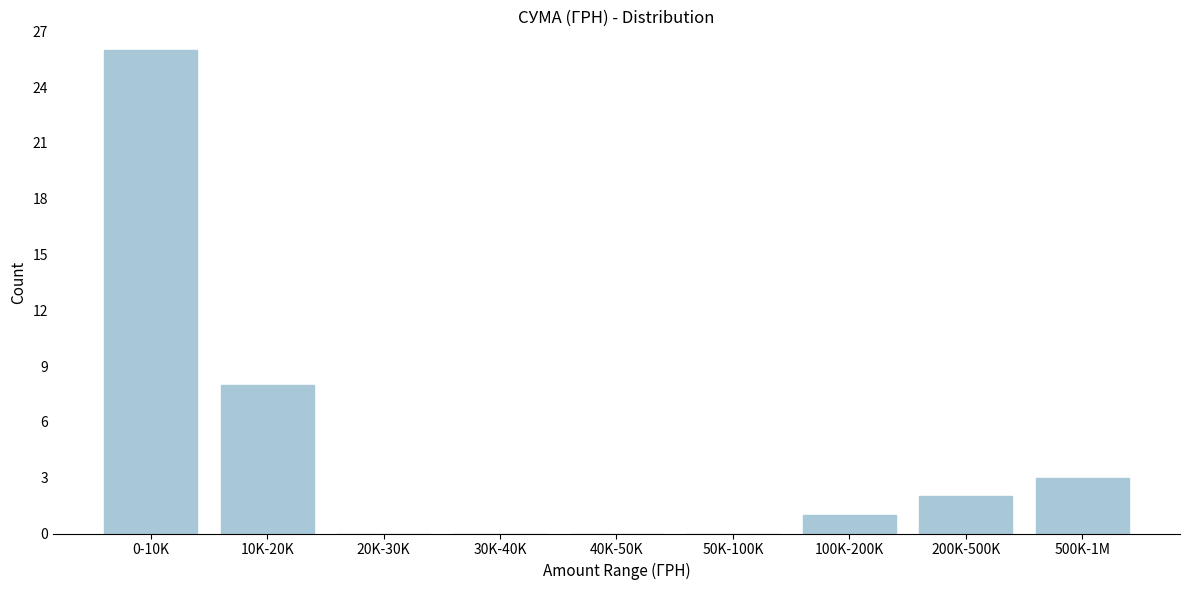

Reading left to right, what are all the values shown in this chart?

0-10K=26	10K-20K=8	20K-30K=0	30K-40K=0	40K-50K=0	50K-100K=0	100K-200K=1	200K-500K=2	500K-1M=3